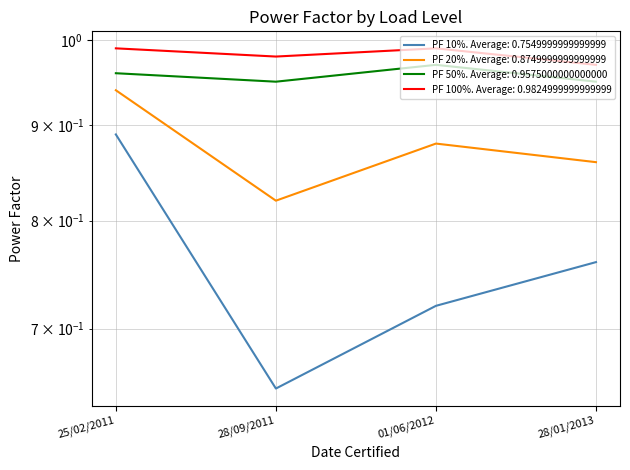

What is the spread (max minus min) of values at 28/01/2013?

0.2